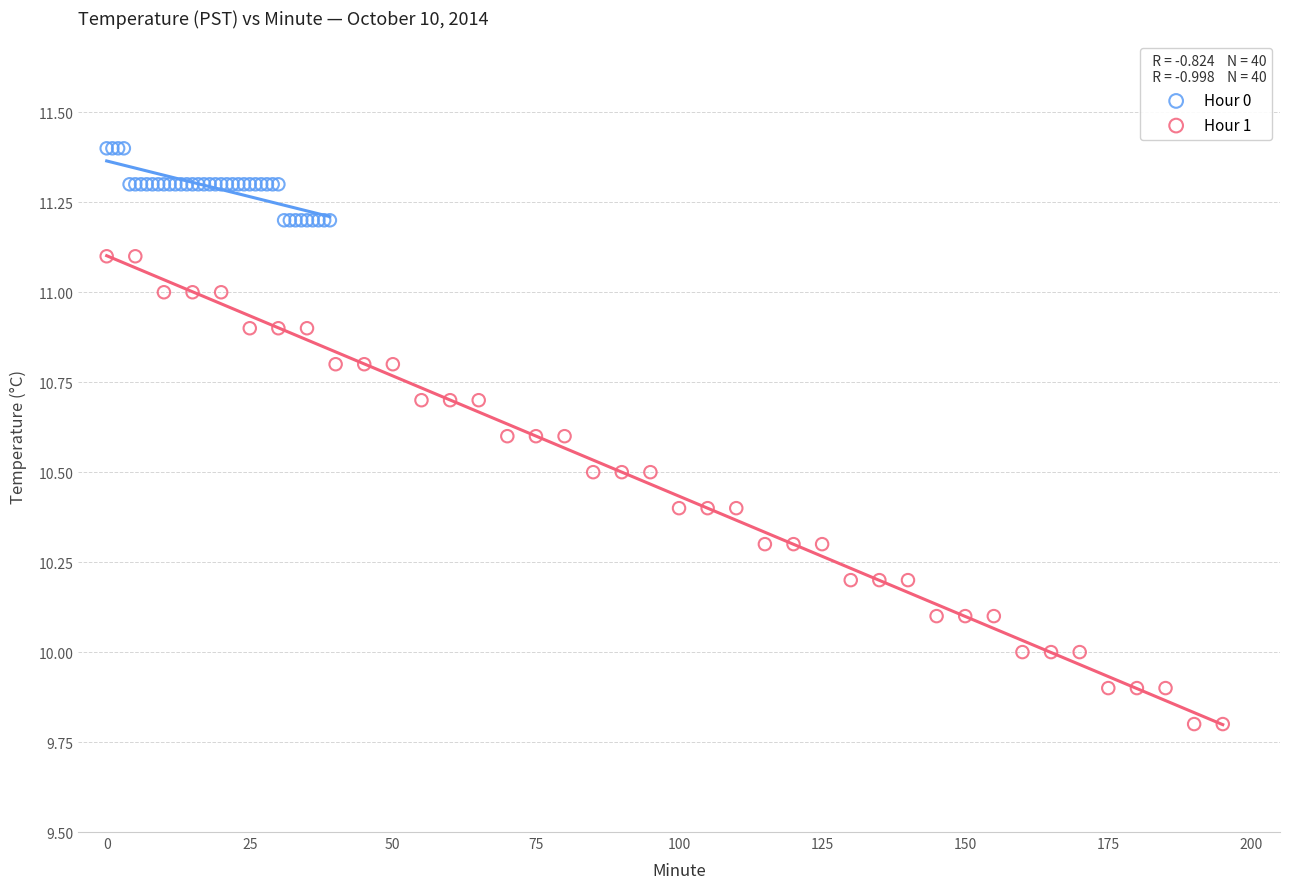

Which series has the largest Y range (max minus min)?

Hour 1